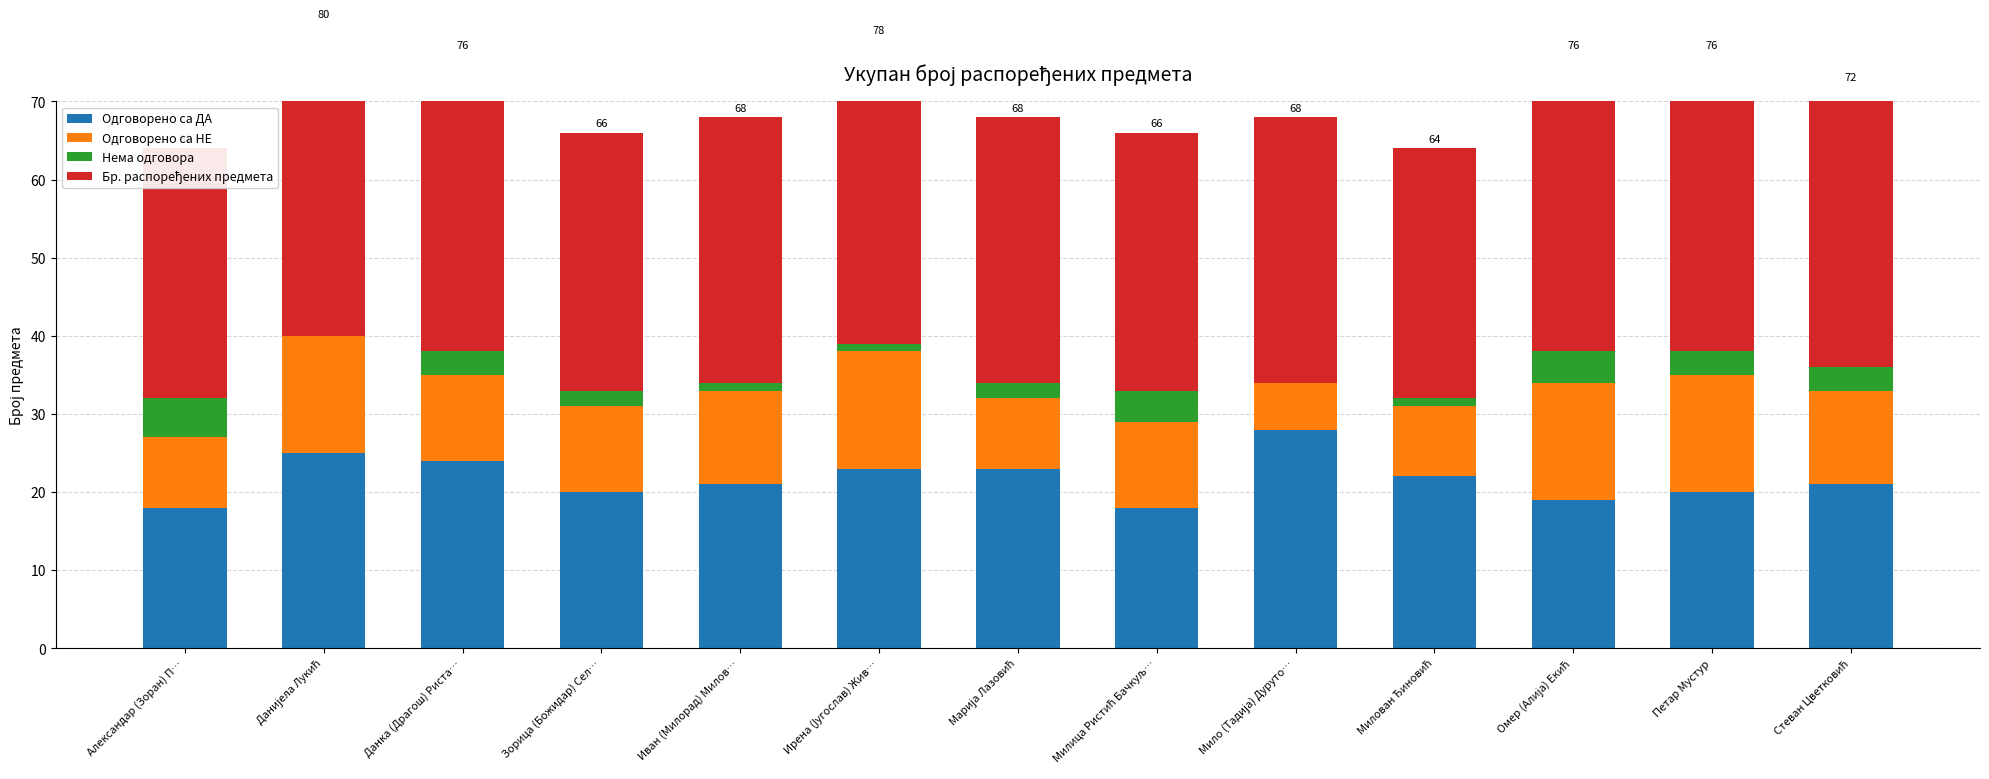

The value of Одговорено са ДА at Петар Мустур is 6. True or false?

False